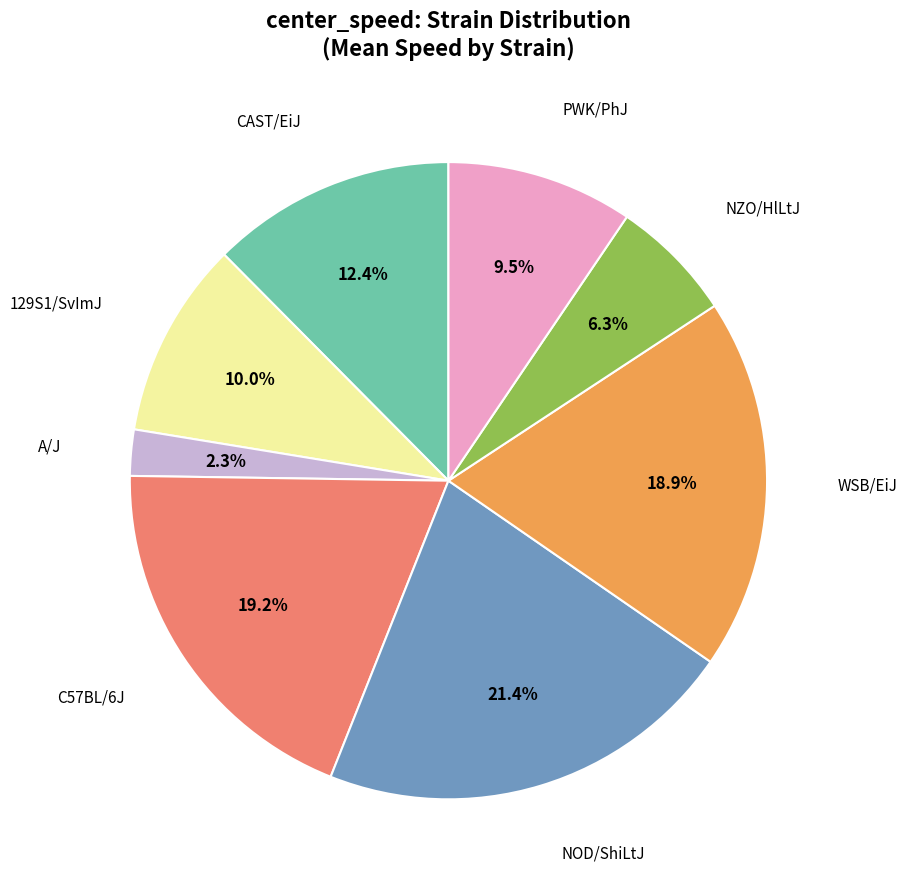

How many slices are in this pie chart?

8